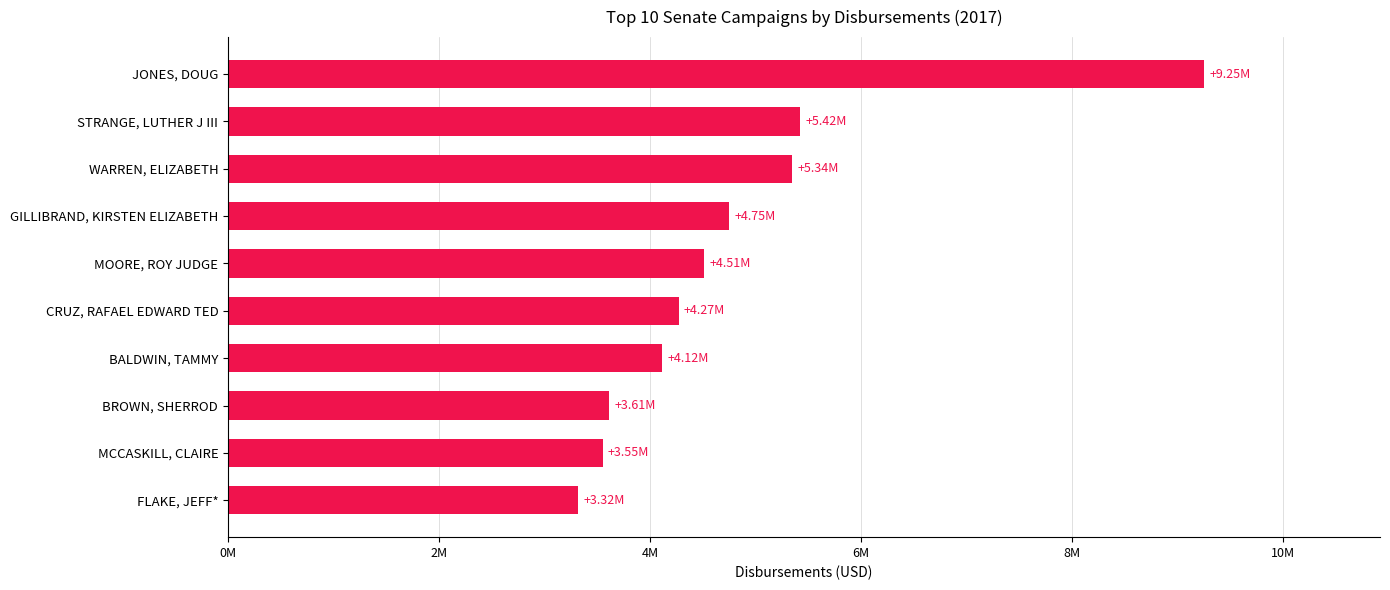

Are the bars horizontal?

Yes